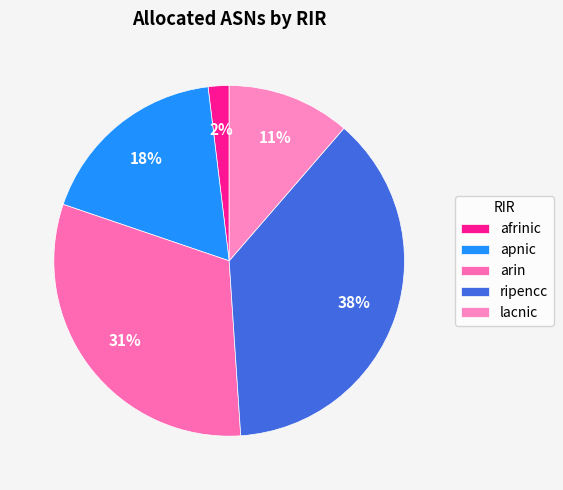

Does afrinic represent more than half of the total?

No